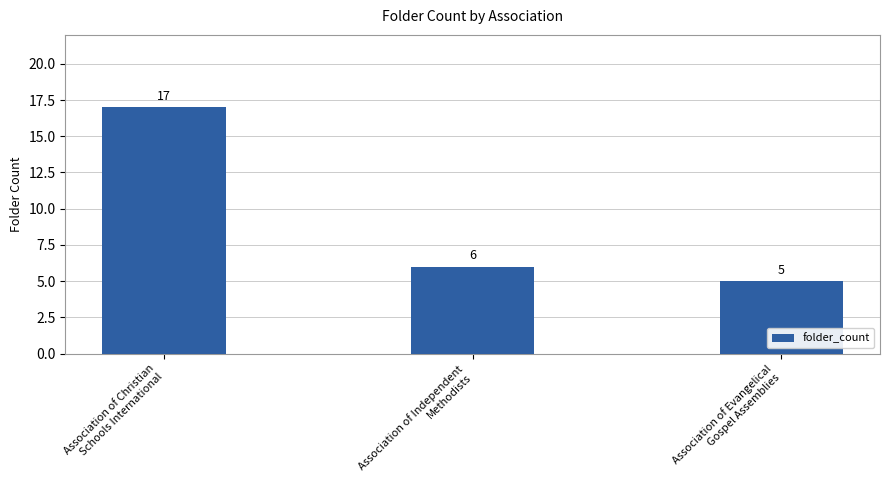

What is the change in value from Association of Christian
Schools International to Association of Independent
Methodists?

-11